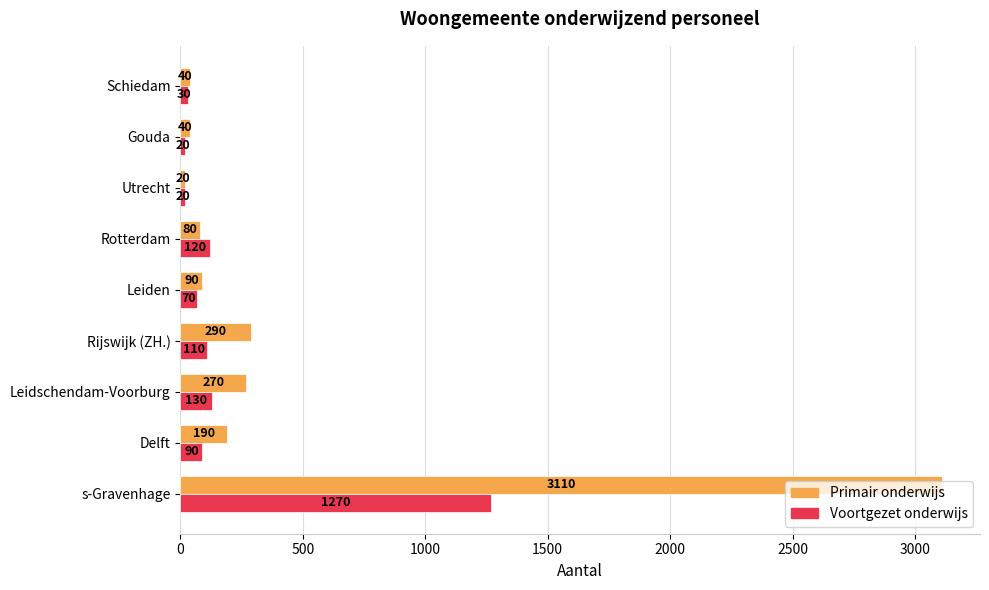

At which label is Primair onderwijs closest to 1565?

Rijswijk (ZH.)